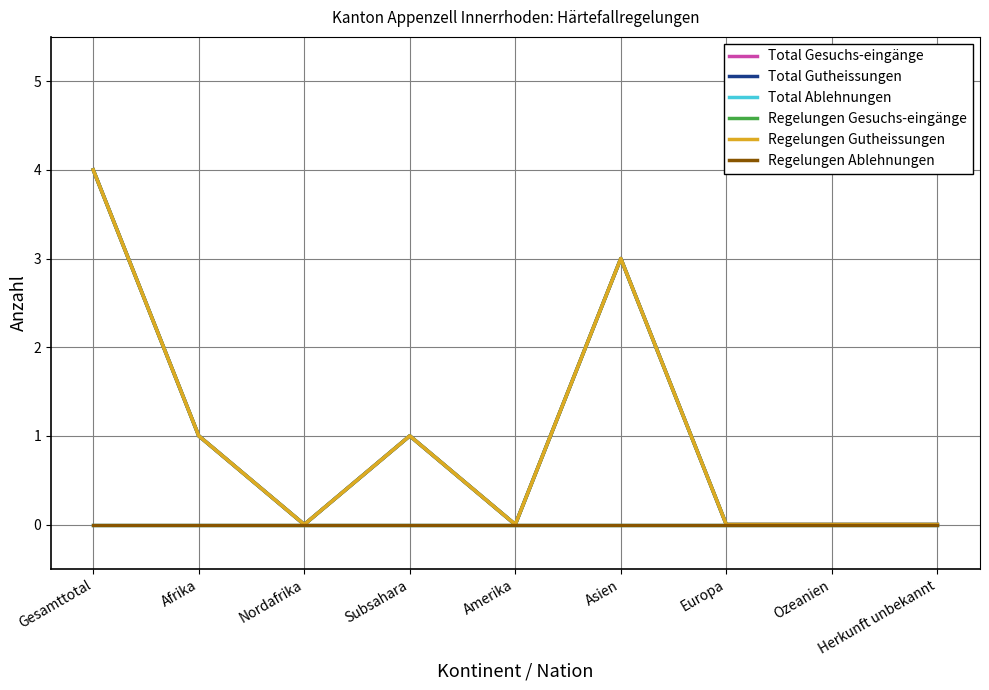

Reading right to left, list all the values displayed in this chart.

Total Gesuchs-eingänge: Herkunft unbekannt=0	Ozeanien=0	Europa=0	Asien=3	Amerika=0	Subsahara=1	Nordafrika=0	Afrika=1	Gesamttotal=4
Total Gutheissungen: Herkunft unbekannt=0	Ozeanien=0	Europa=0	Asien=3	Amerika=0	Subsahara=1	Nordafrika=0	Afrika=1	Gesamttotal=4
Total Ablehnungen: Herkunft unbekannt=0	Ozeanien=0	Europa=0	Asien=0	Amerika=0	Subsahara=0	Nordafrika=0	Afrika=0	Gesamttotal=0
Regelungen Gesuchs-eingänge: Herkunft unbekannt=0	Ozeanien=0	Europa=0	Asien=3	Amerika=0	Subsahara=1	Nordafrika=0	Afrika=1	Gesamttotal=4
Regelungen Gutheissungen: Herkunft unbekannt=0	Ozeanien=0	Europa=0	Asien=3	Amerika=0	Subsahara=1	Nordafrika=0	Afrika=1	Gesamttotal=4
Regelungen Ablehnungen: Herkunft unbekannt=0	Ozeanien=0	Europa=0	Asien=0	Amerika=0	Subsahara=0	Nordafrika=0	Afrika=0	Gesamttotal=0